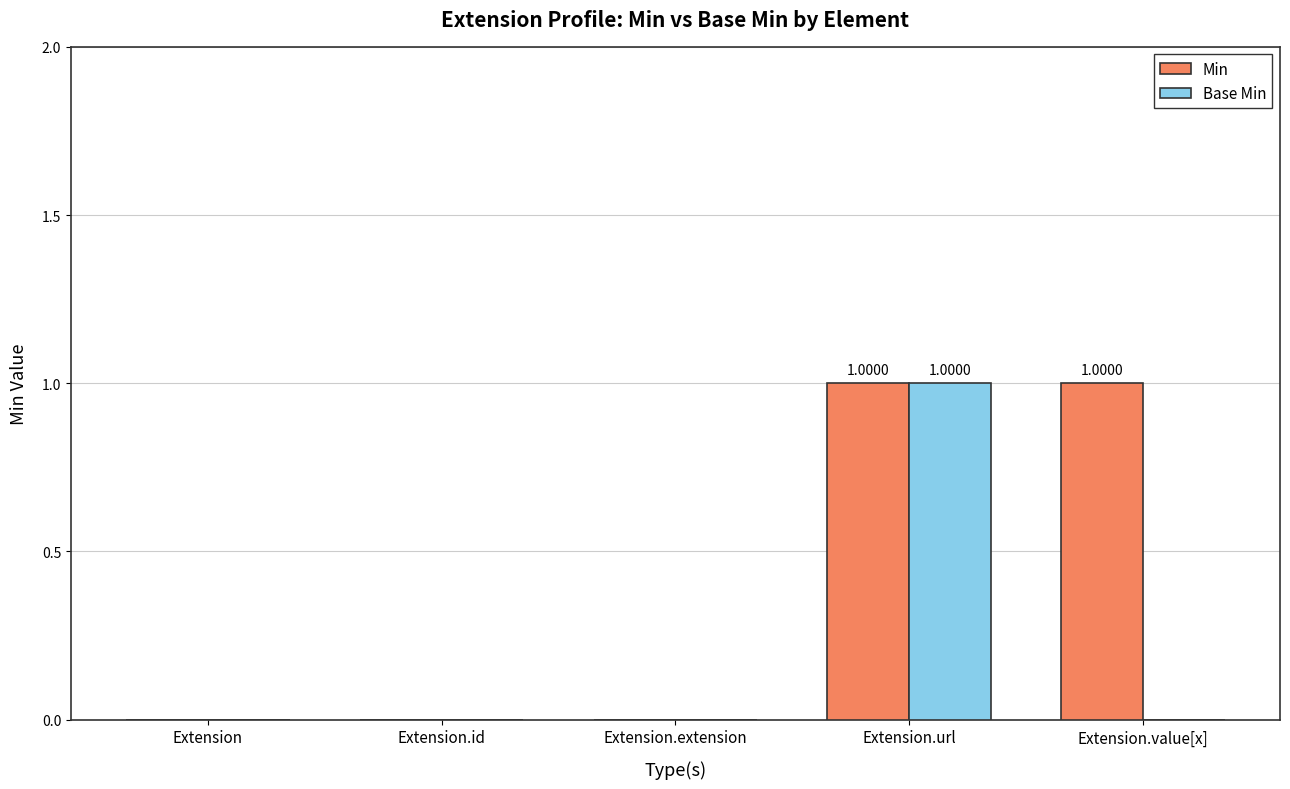

Which series has the largest total across all categories?

Min